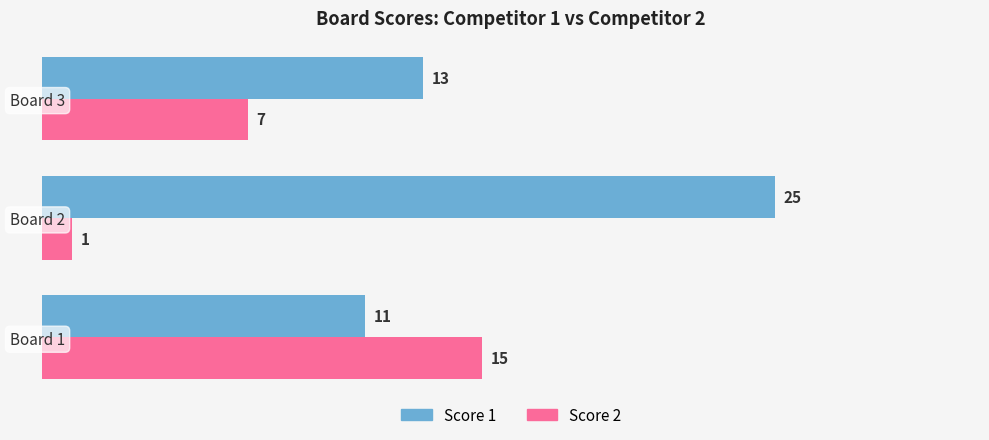

Which category has the highest value across all series?

Board 2